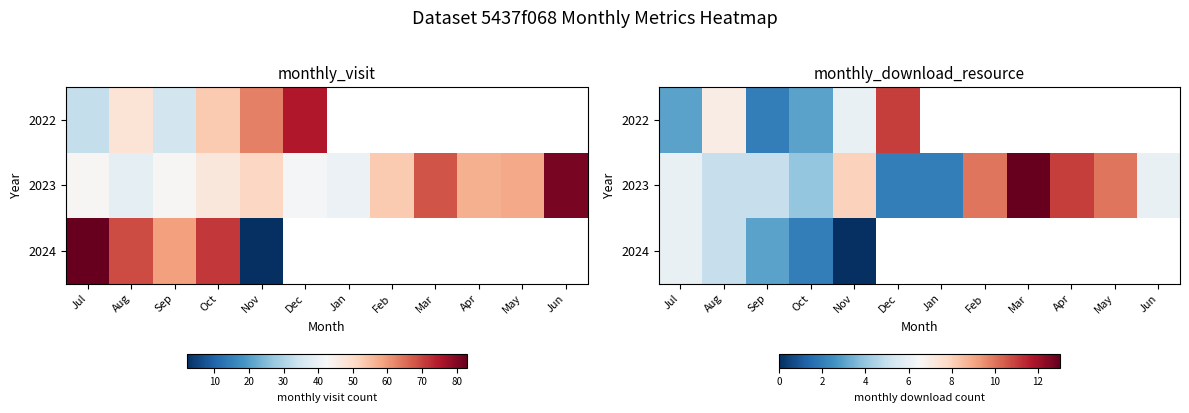

What is the difference between the highest and lowest values at Feb?

10